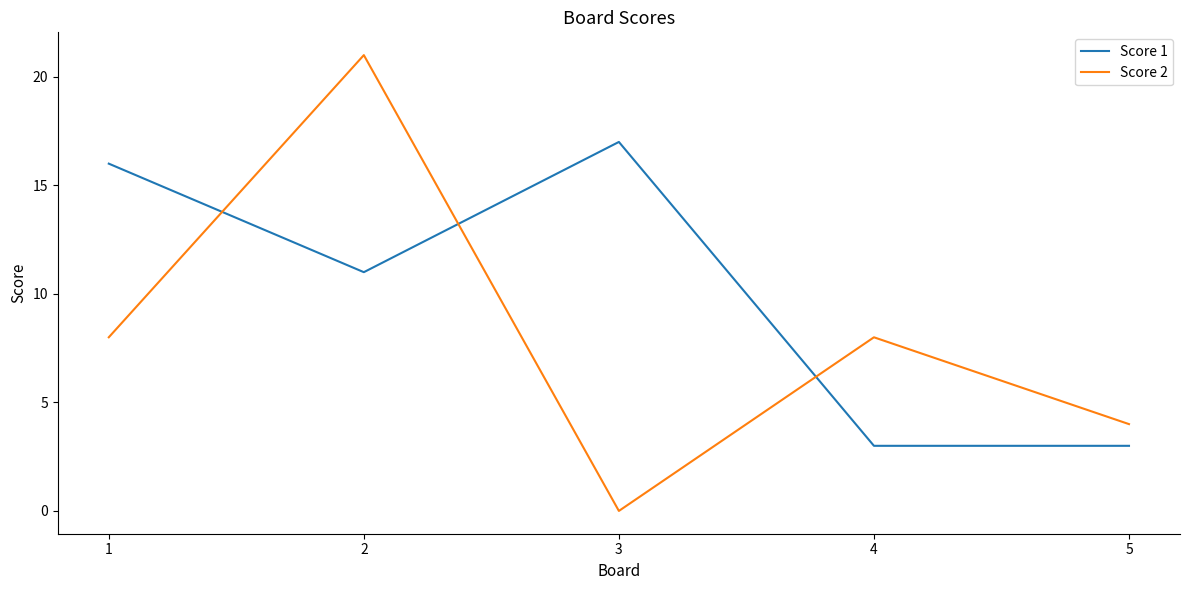

At how many categories does at least one series exceed 1?

5